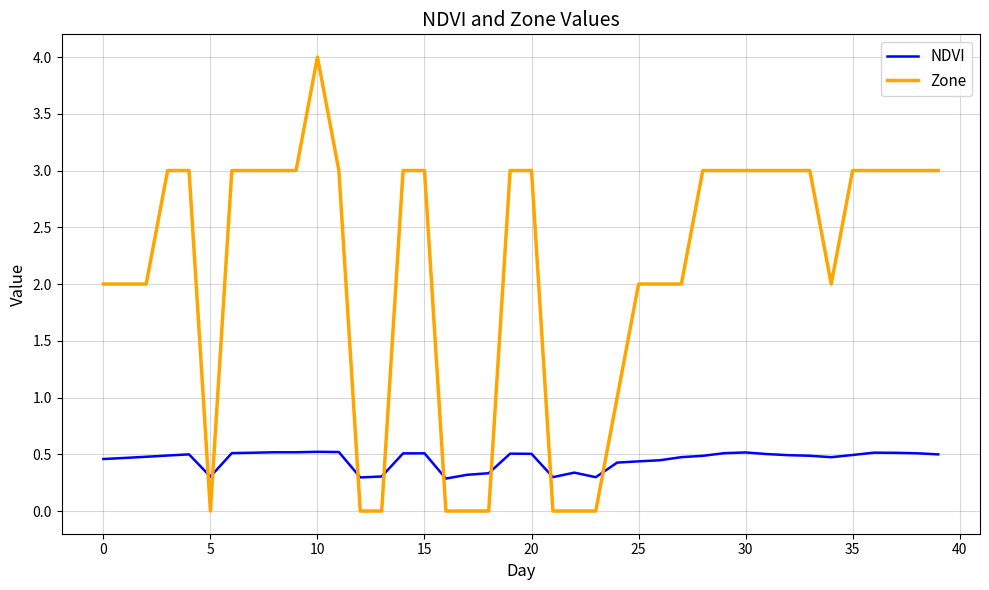

Which series ends up on top after the final intersection of Zone and NDVI?

Zone